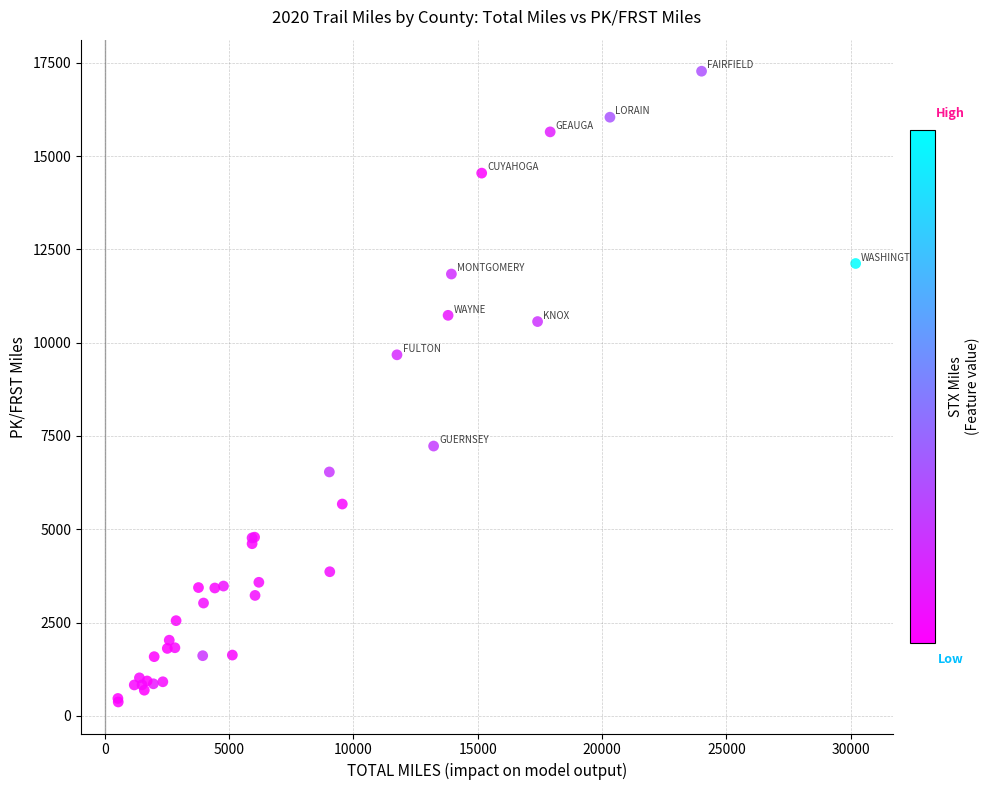

What Y value in the scatter plot is closest to 8823?

9675